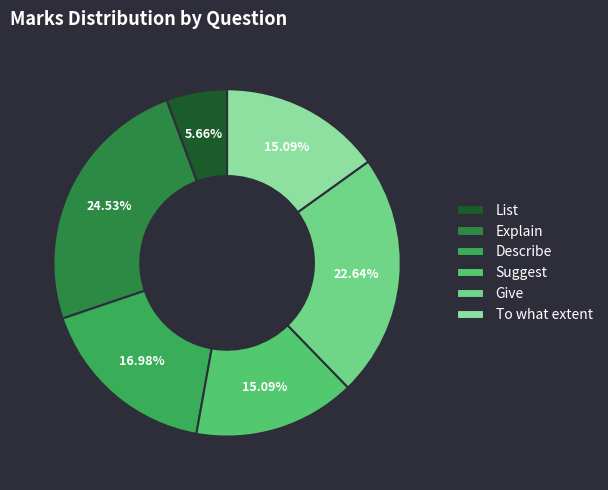

How many slices are in this pie chart?

6